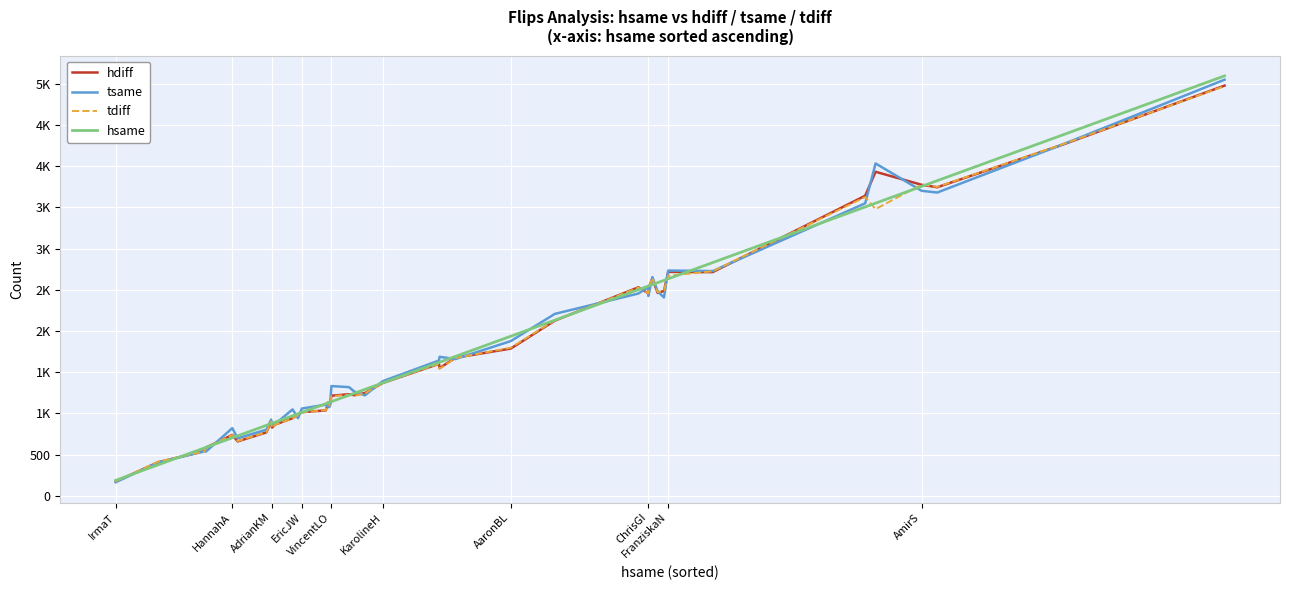

Which label corresponds to the smallest value in the chart?

IrmaT